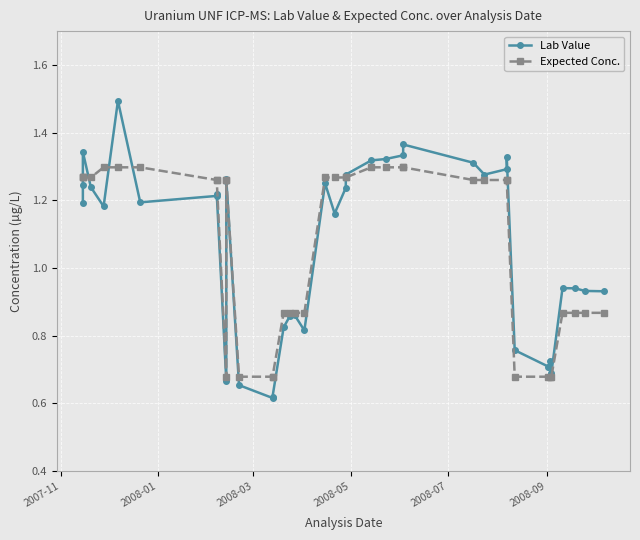

List the series in order of their overall mean, highest first.

Lab Value, Expected Conc.